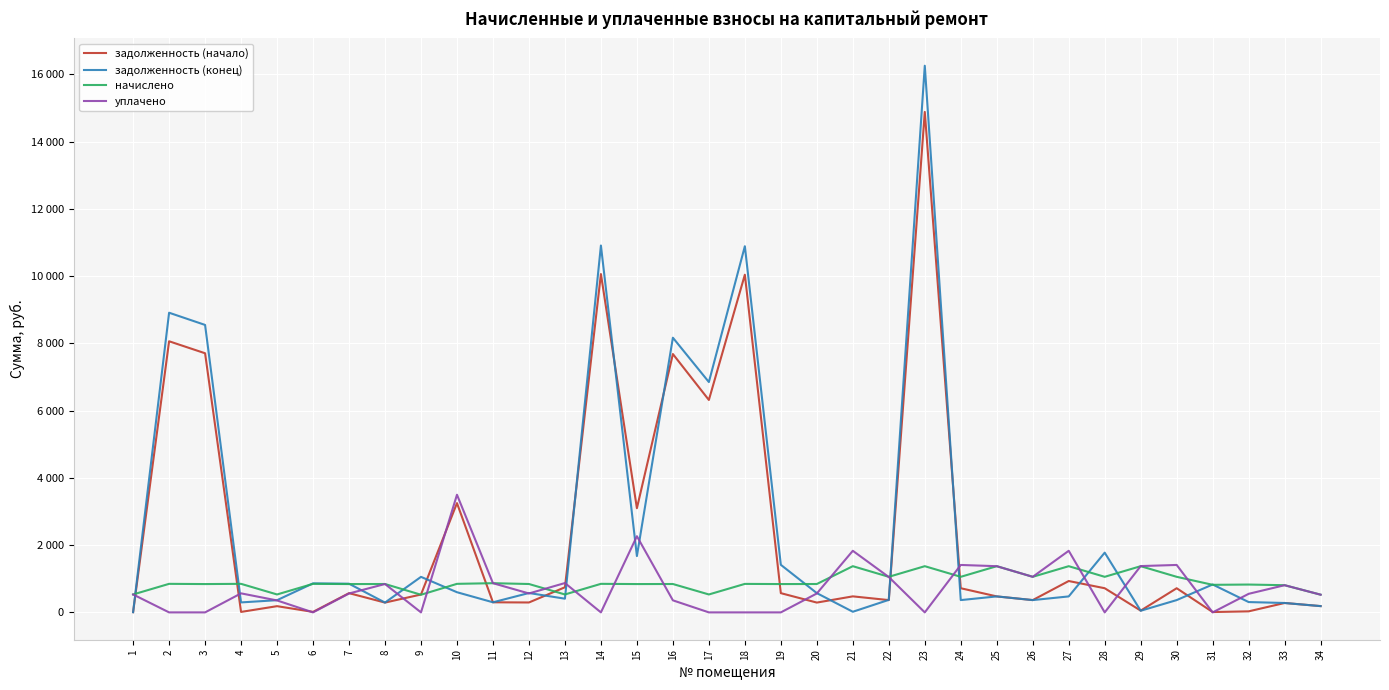

Does the chart display data point markers on the line(s)?

No